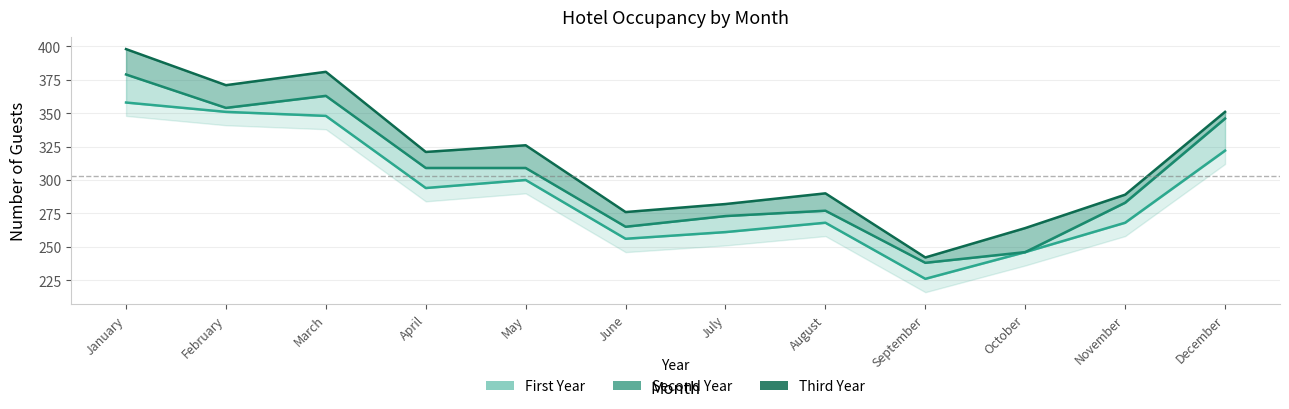

Which has a higher value, October or January?

January